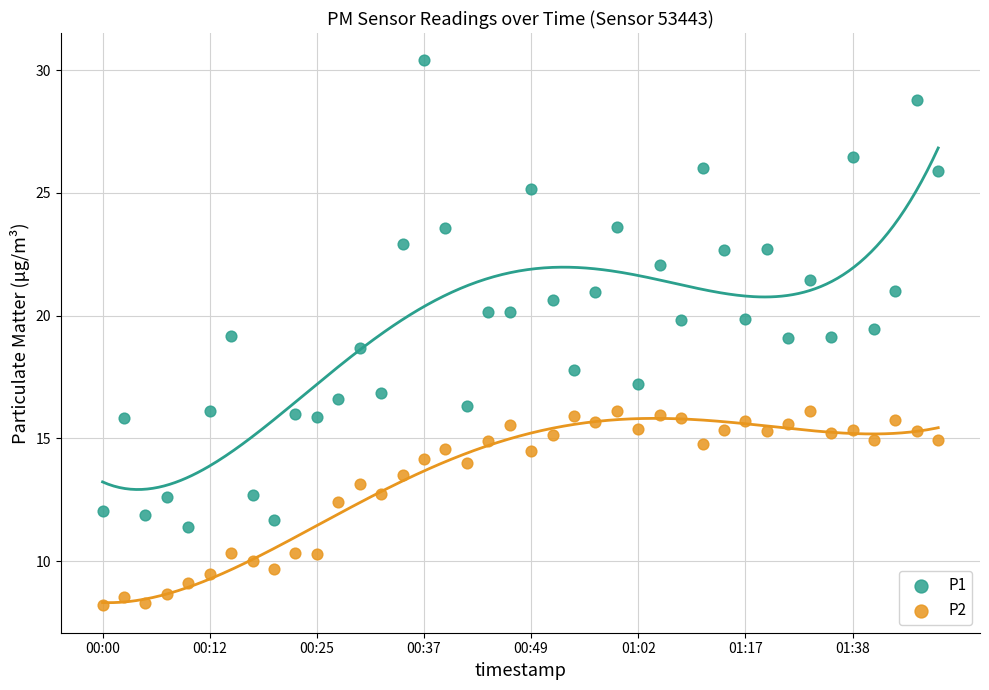

Which series reaches the minimum Y coordinate?

P2